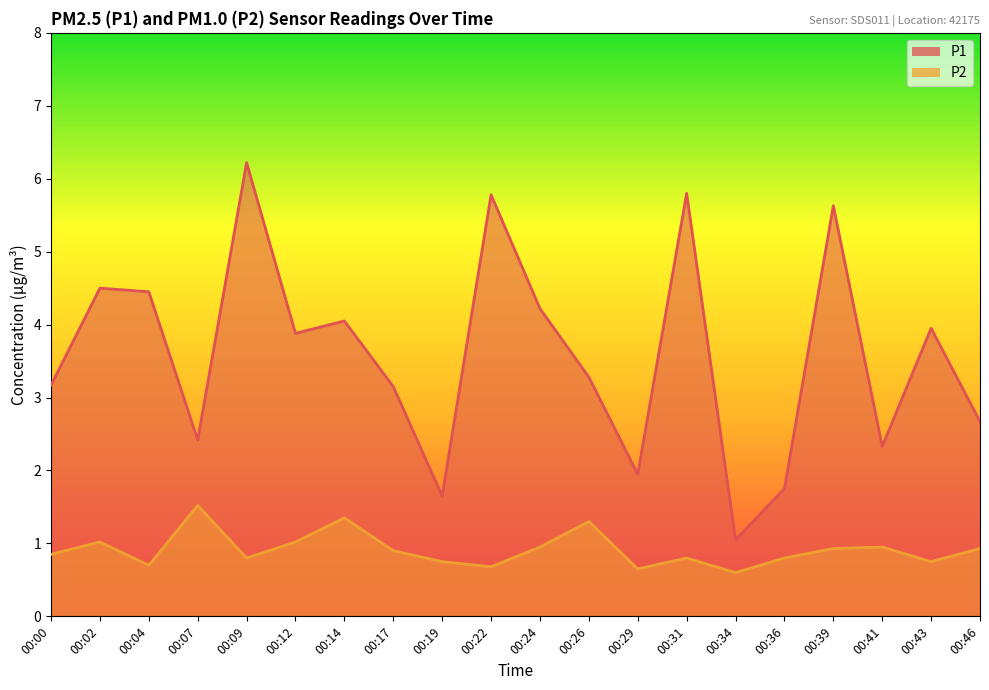

List the labels in order of P1 value, smallest first.

00:34, 00:19, 00:36, 00:29, 00:41, 00:07, 00:46, 00:17, 00:00, 00:26, 00:12, 00:43, 00:14, 00:24, 00:04, 00:02, 00:39, 00:22, 00:31, 00:09